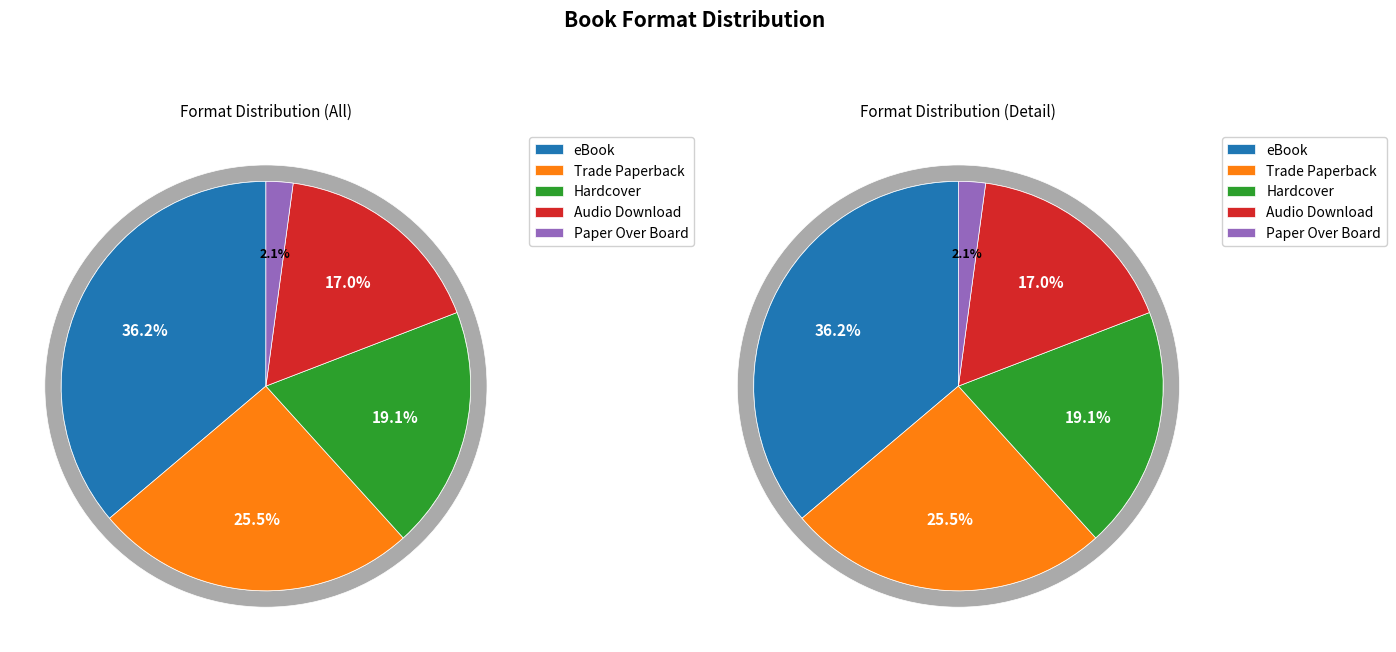

Which category has the biggest portion of the pie?

eBook